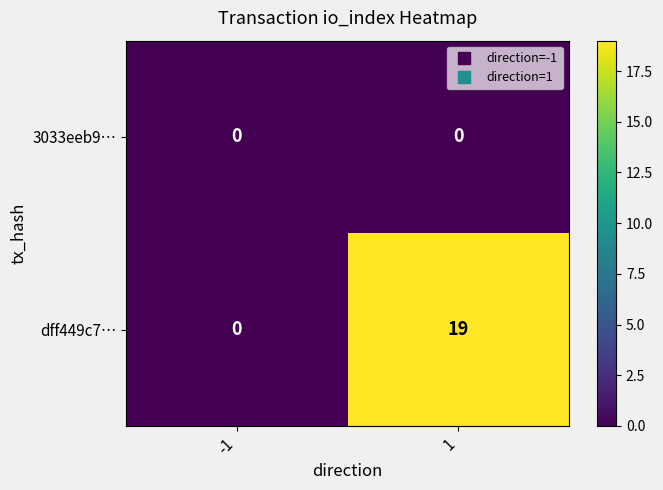

What is the greatest value displayed?

19